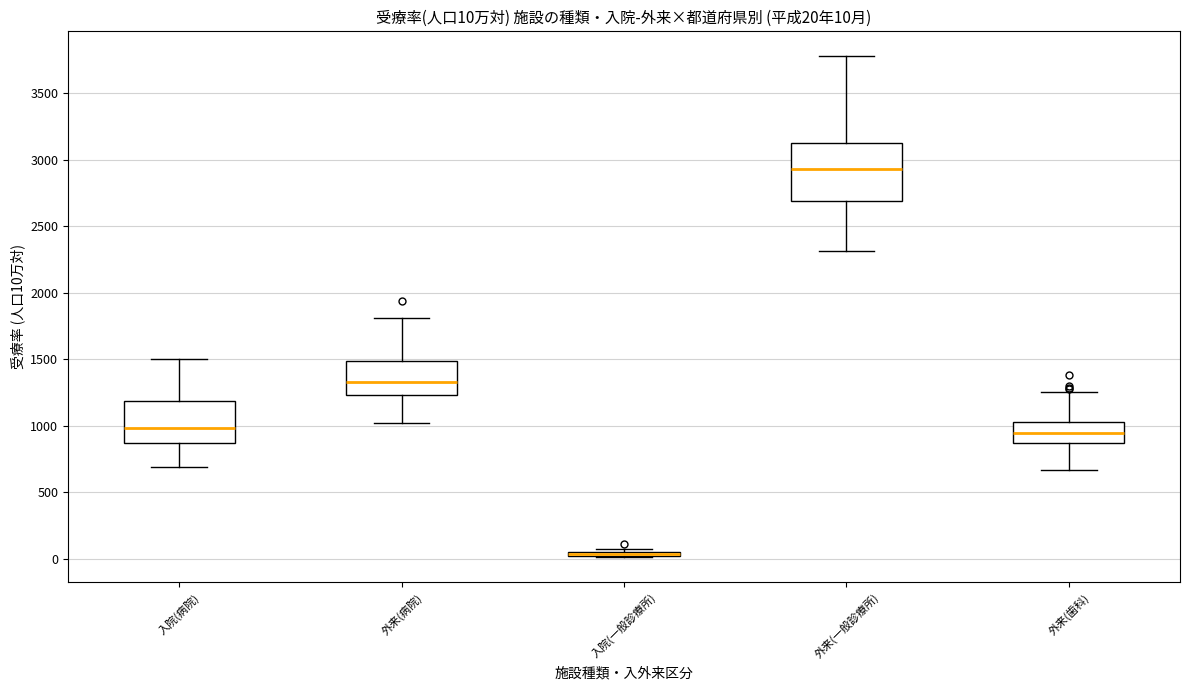

Comparing the boxes themselves (not the whiskers), which one is the tallest?

外来(一般診療所)